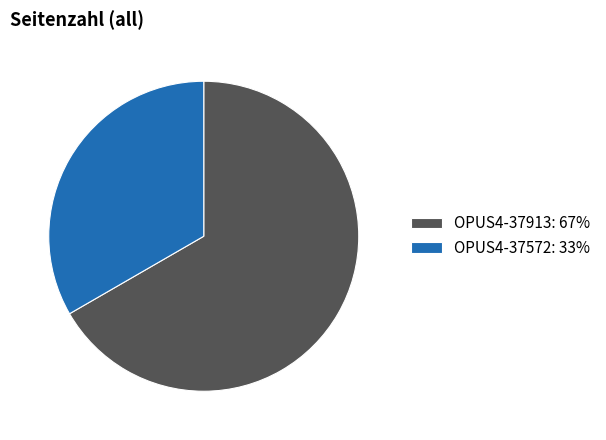

Rank the categories by value from highest to lowest.

OPUS4-37913, OPUS4-37572